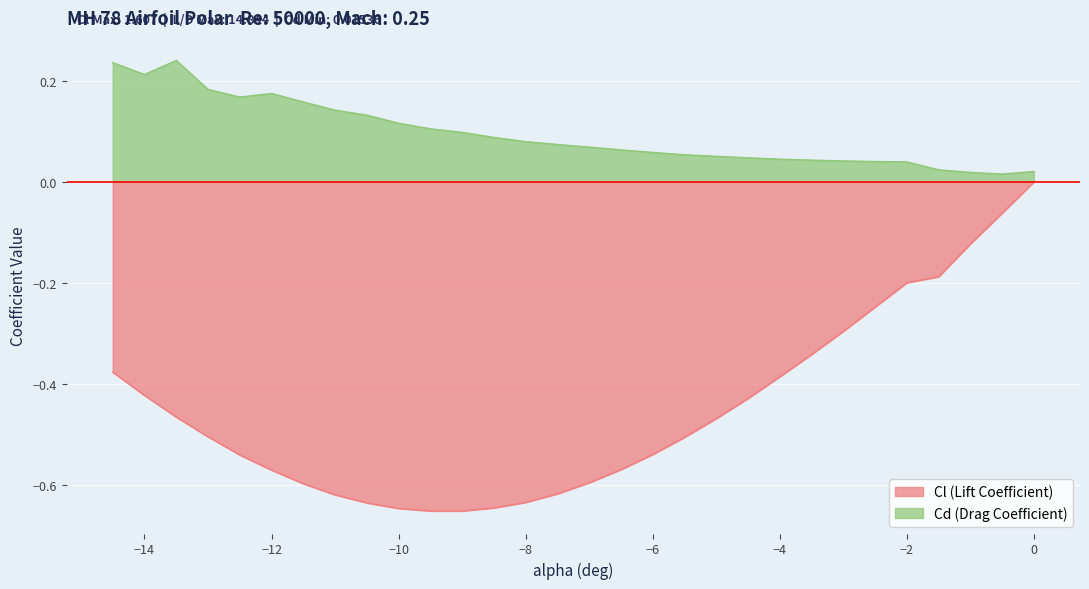

What is the difference between the maximum and minimum values in the Cd series?

0.2